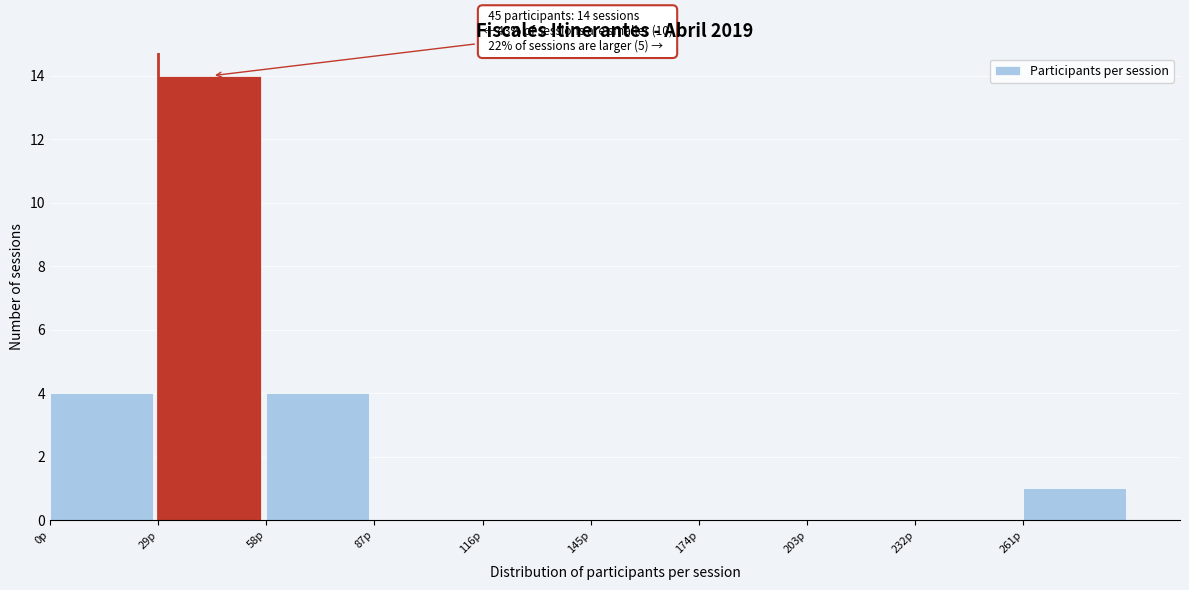

Which range on the x-axis has the tallest bar?

29 to 58